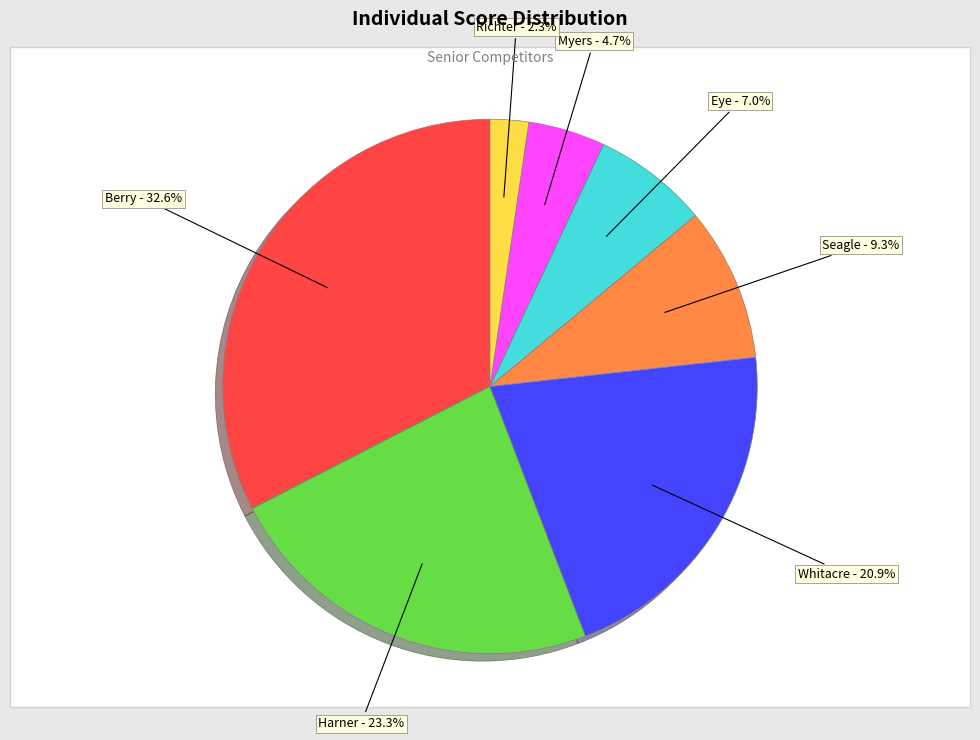

Is there any slice that represents more than half of the pie?

No